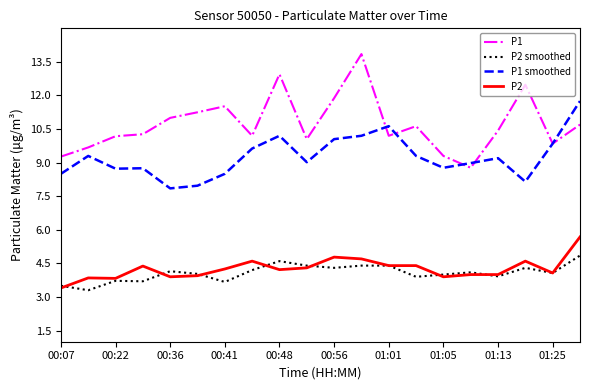

Which series has the largest total across all categories?

P1